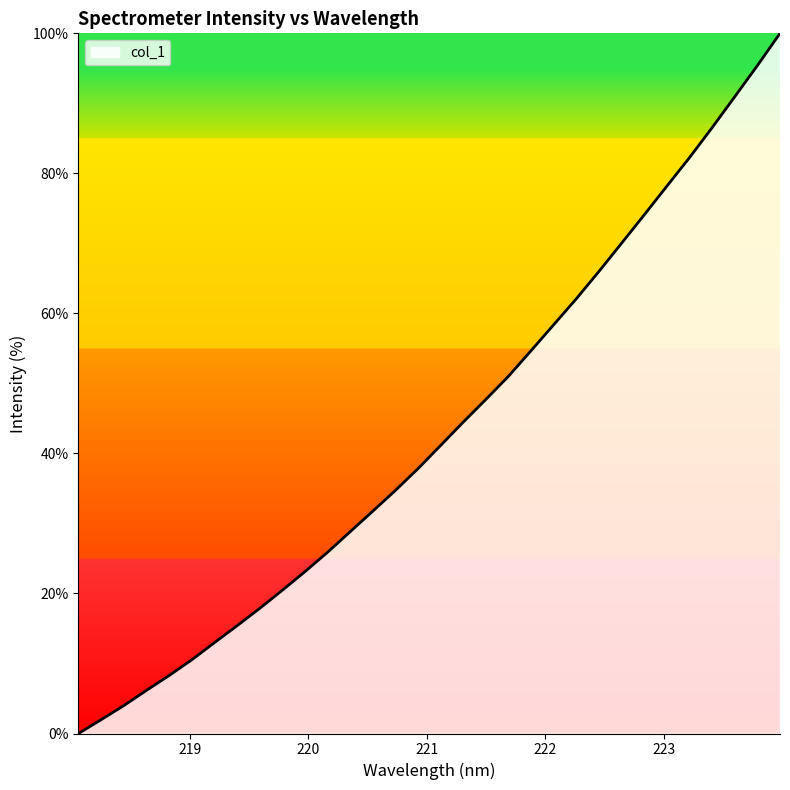

What is the label of the 2nd point from the right?

223.7895